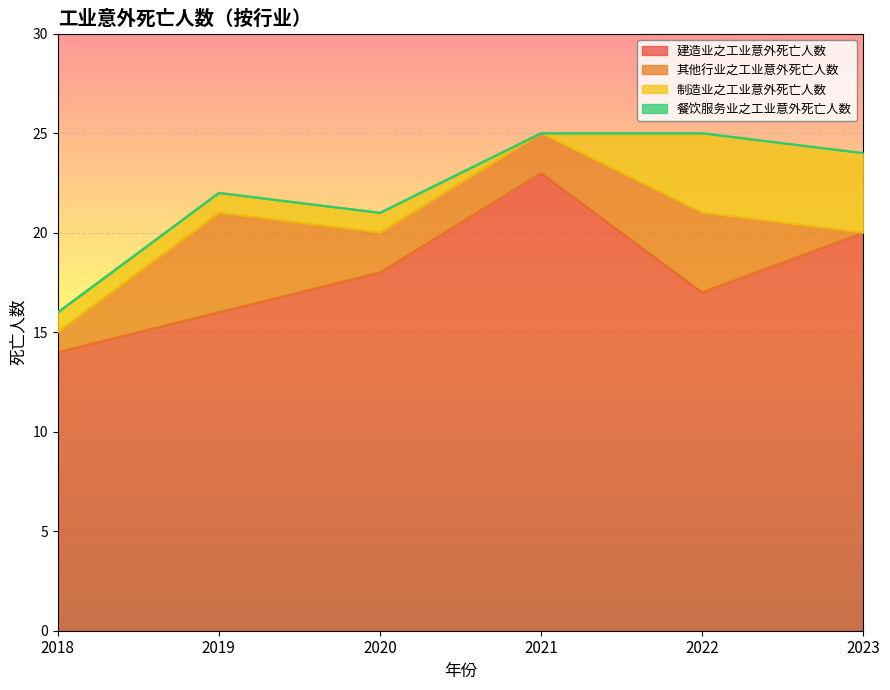

Reading left to right, transcribe all the data shown in this chart.

建造业之工业意外死亡人数: 14	16	18	23	17	20
其他行业之工业意外死亡人数: 1	5	2	2	4	0
制造业之工业意外死亡人数: 1	1	1	0	4	4
餐饮服务业之工业意外死亡人数: 0	0	0	0	0	0